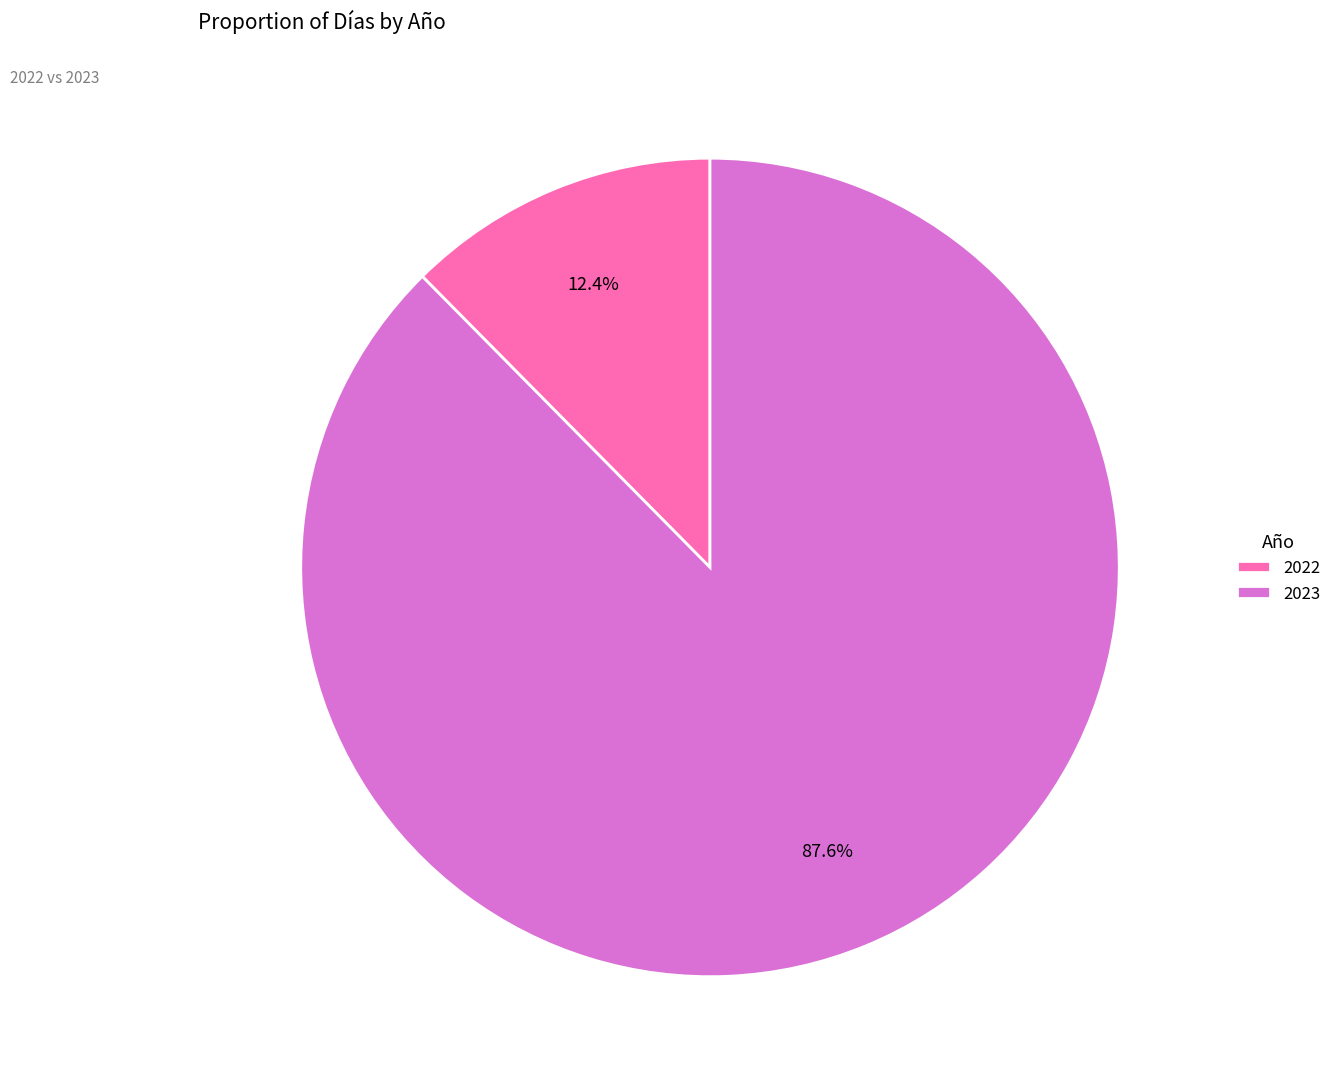

To the nearest percent, what portion does 2023 represent?

88%